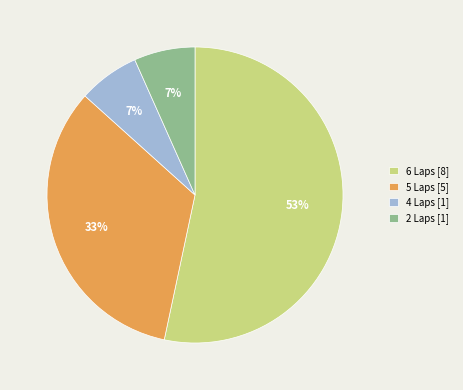

Count the number of slices in the pie.

4